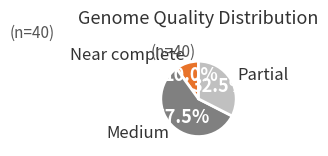

Does any single category account for the majority?

Yes